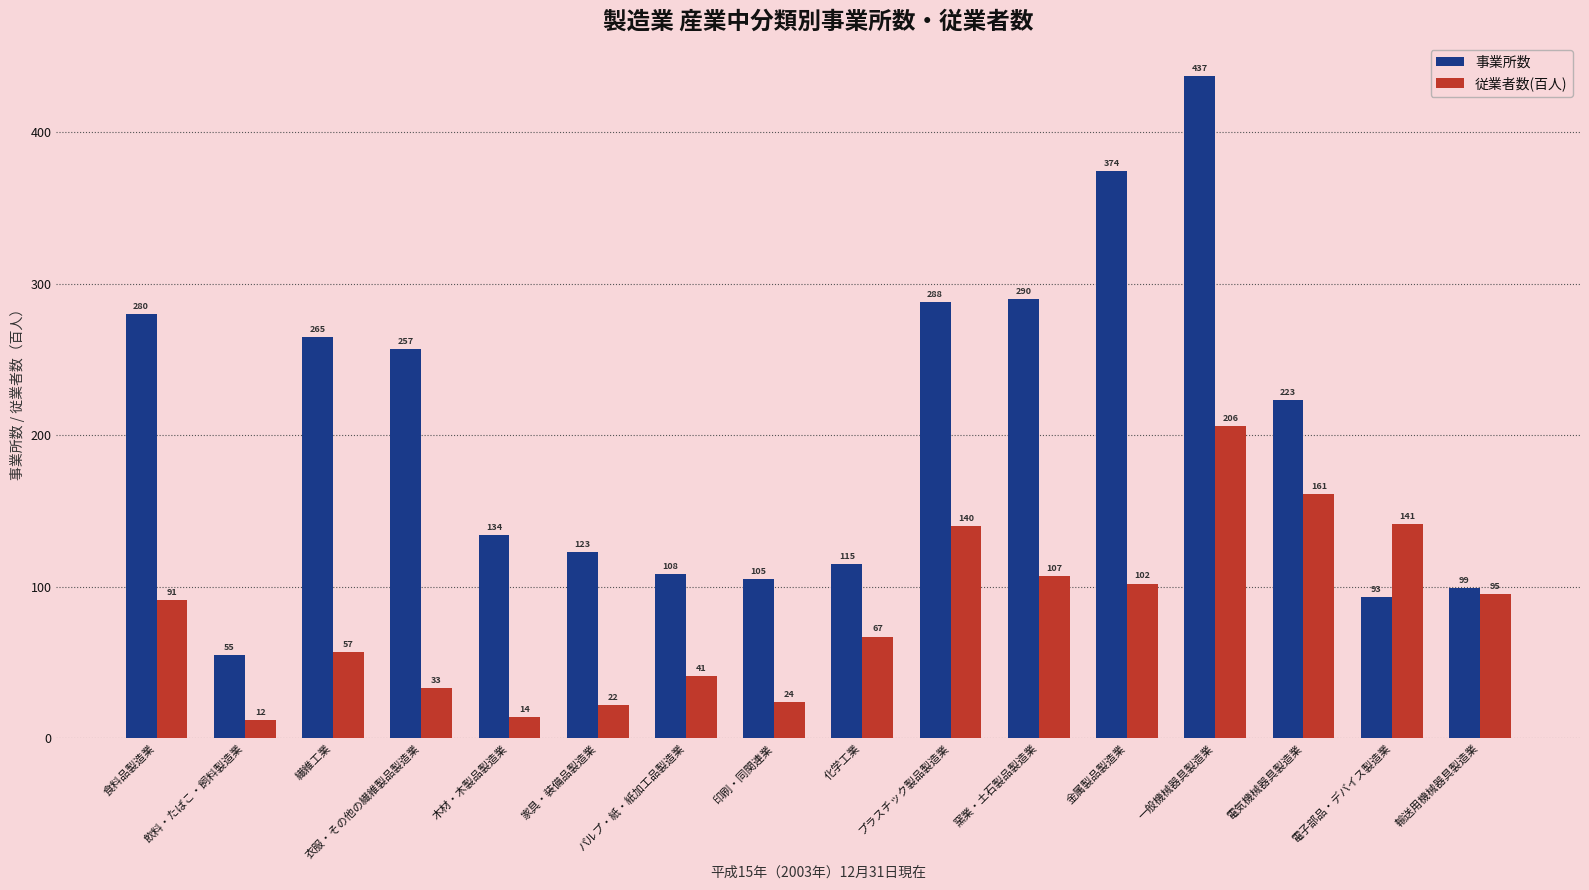

How many bars are there in total?

32